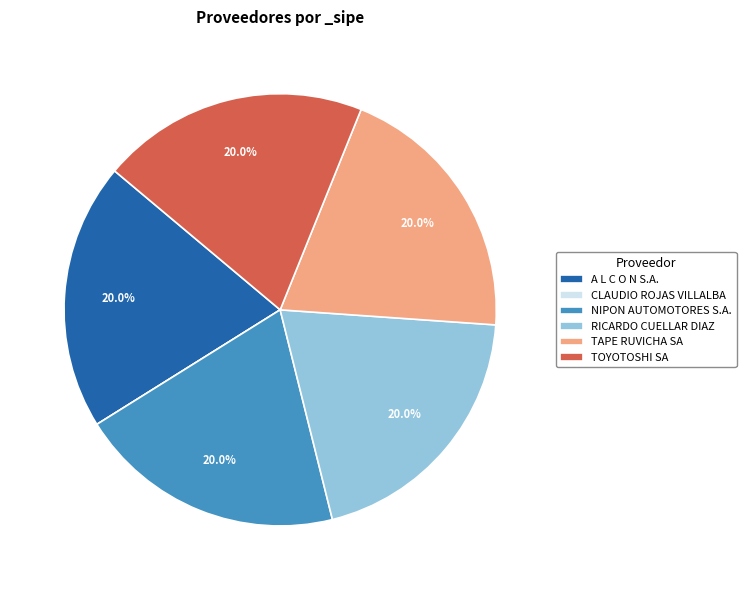

Approximately how many times larger is the value at TAPE RUVICHA SA compared to RICARDO CUELLAR DIAZ?

1.0